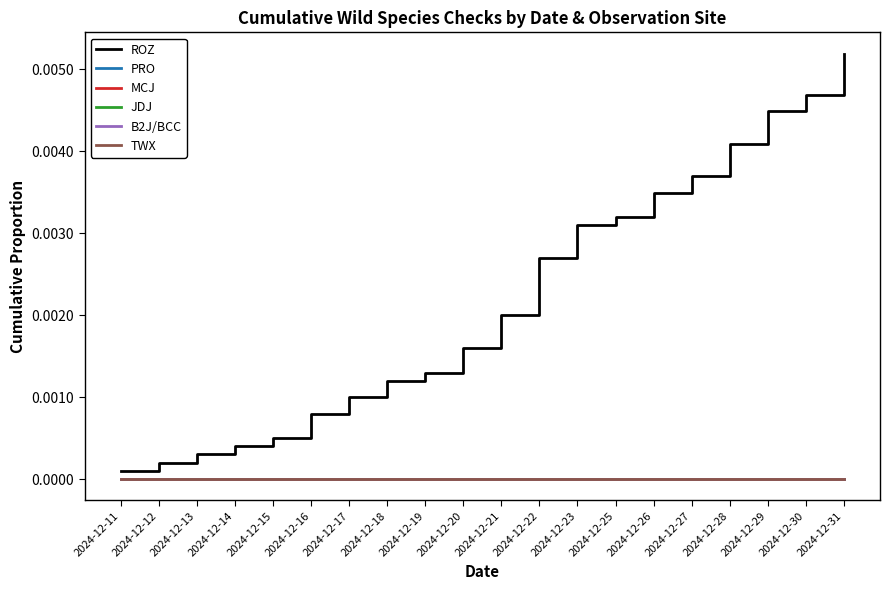

At which category is the sum across all series the highest?

2024-12-31